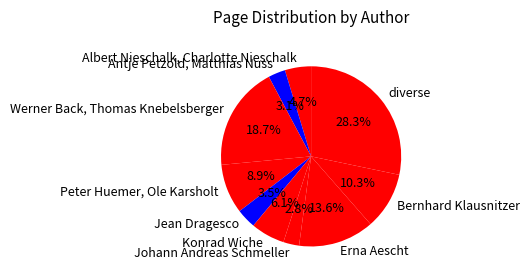

What portion of the pie excludes Peter Huemer, Ole Karsholt?

91.1%